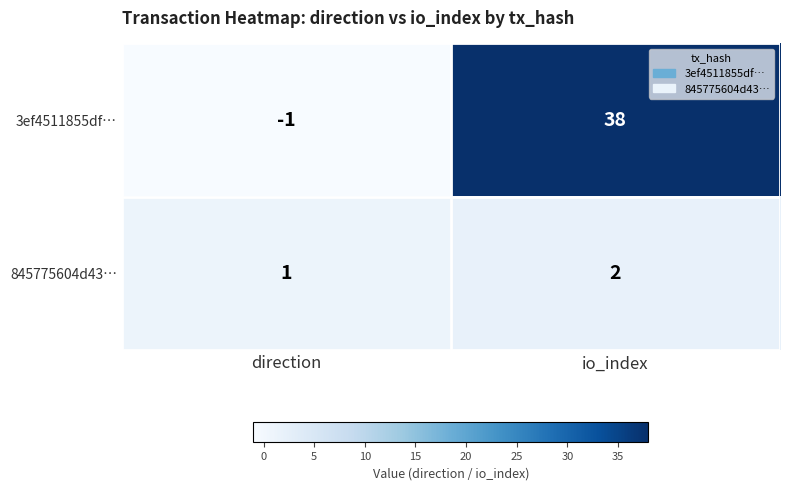

Between direction and io_index, which series saw the biggest shift?

3ef4511855df…